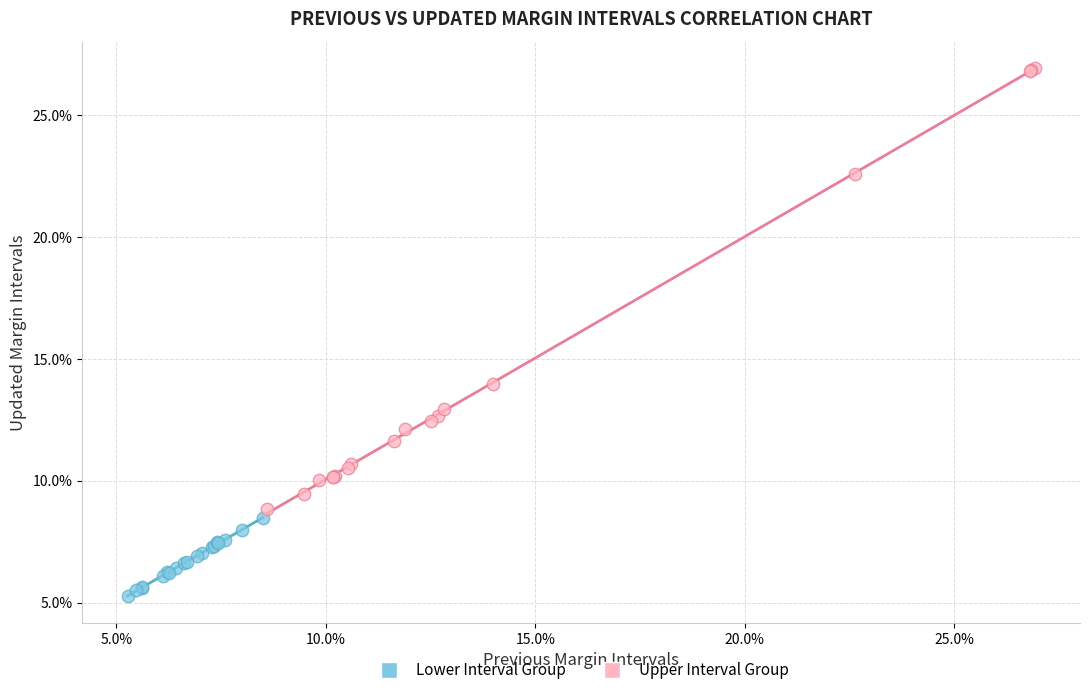

Which series contains the highest Y value?

Upper Interval Group